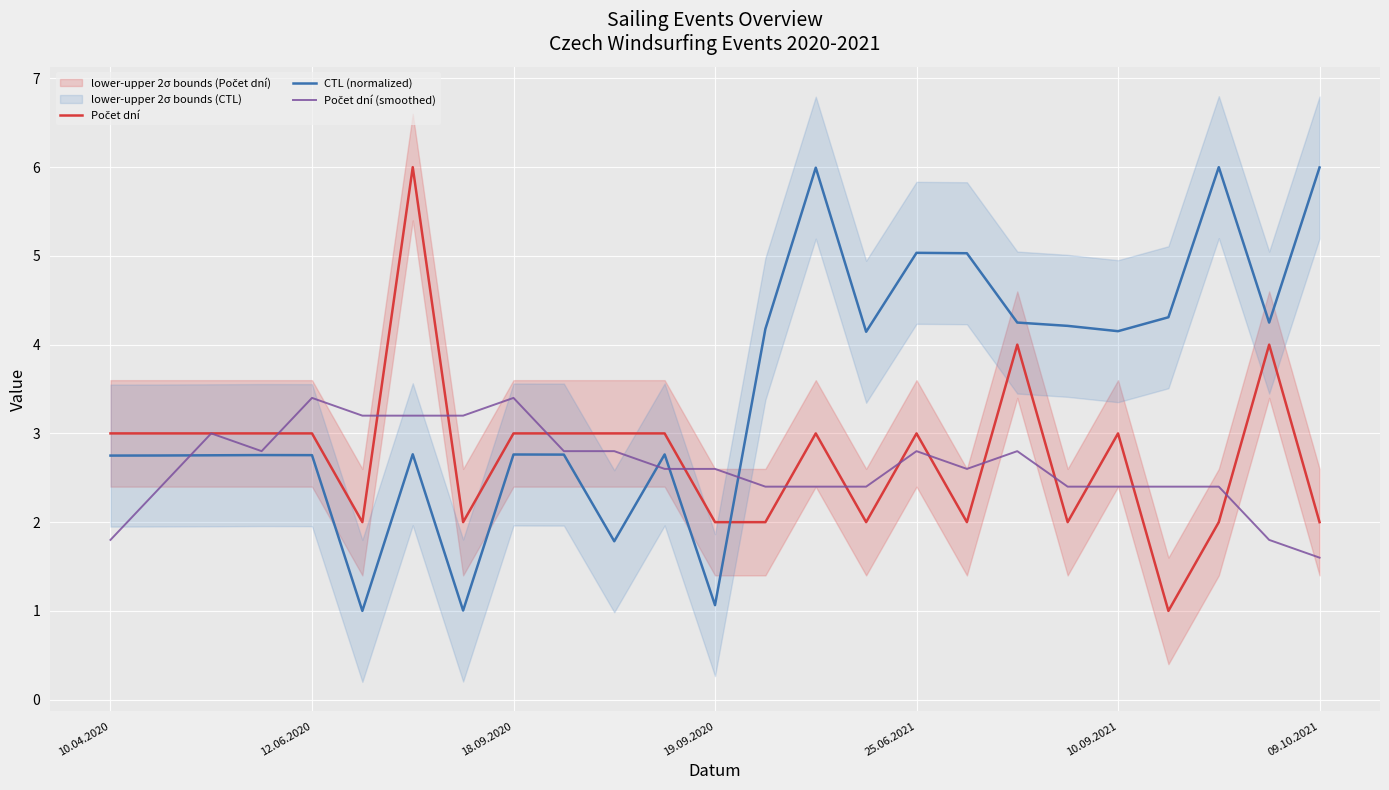

The value of CTL (normalized) at 10.09.2021 is 4.2. True or false?

True